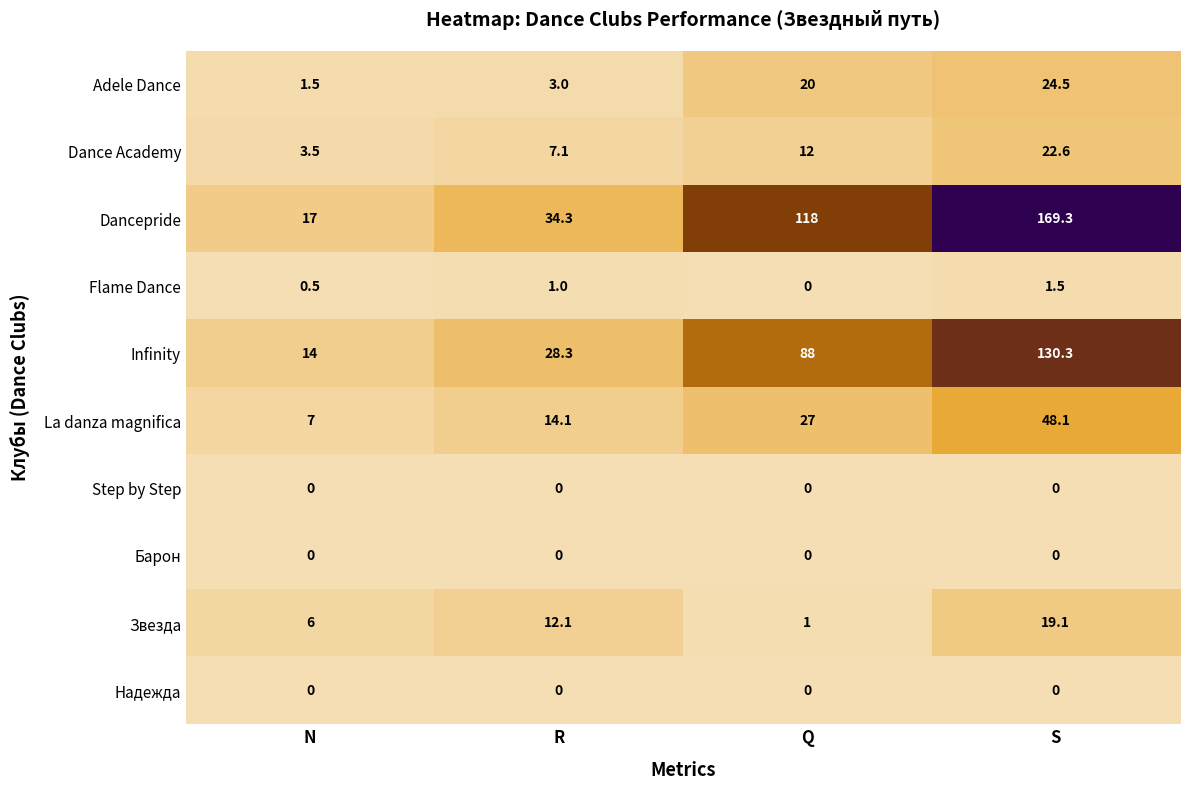

What value does the Adele Dance series have at S?

24.5